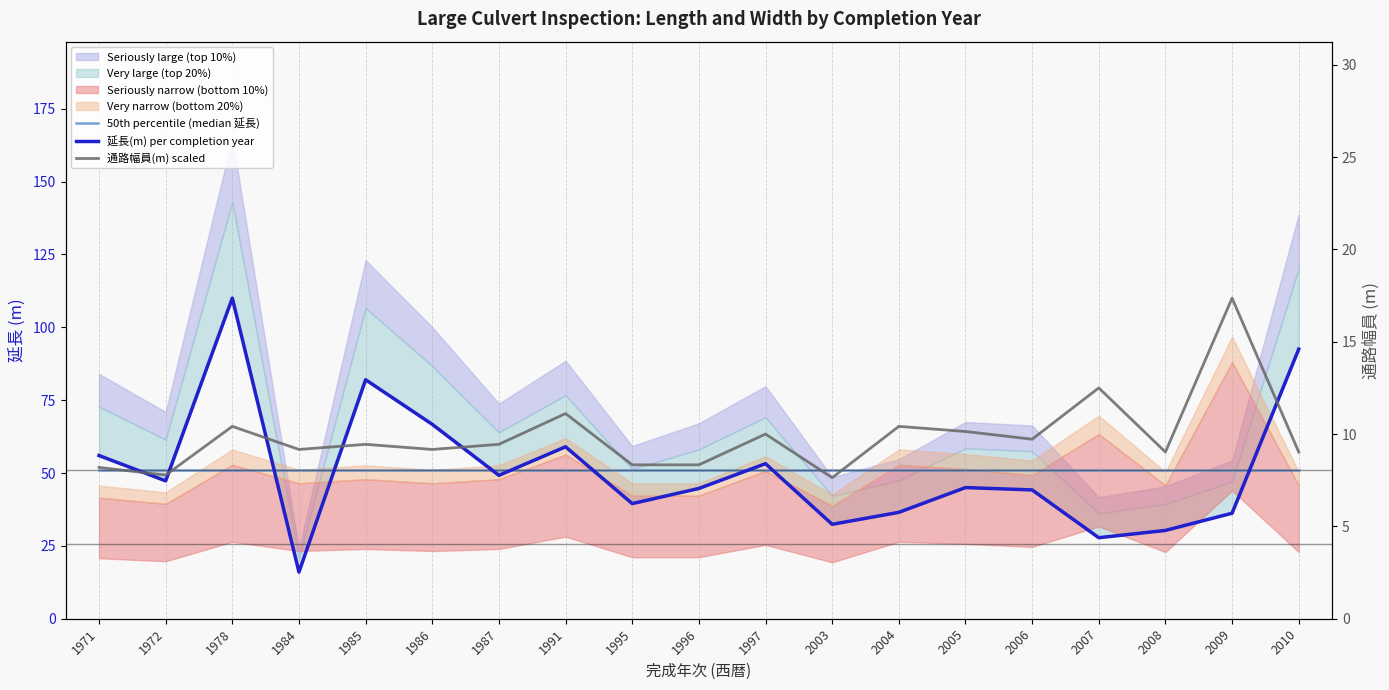

What is the average value of the 延長(m) per completion year series?

51.0